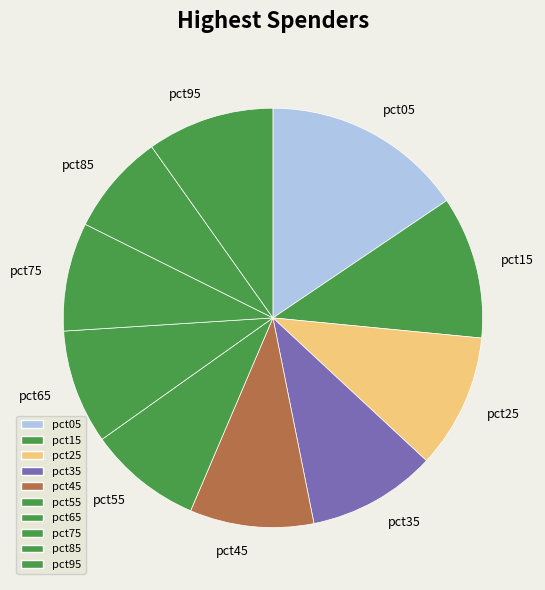

Which slice is the smallest?

pct85